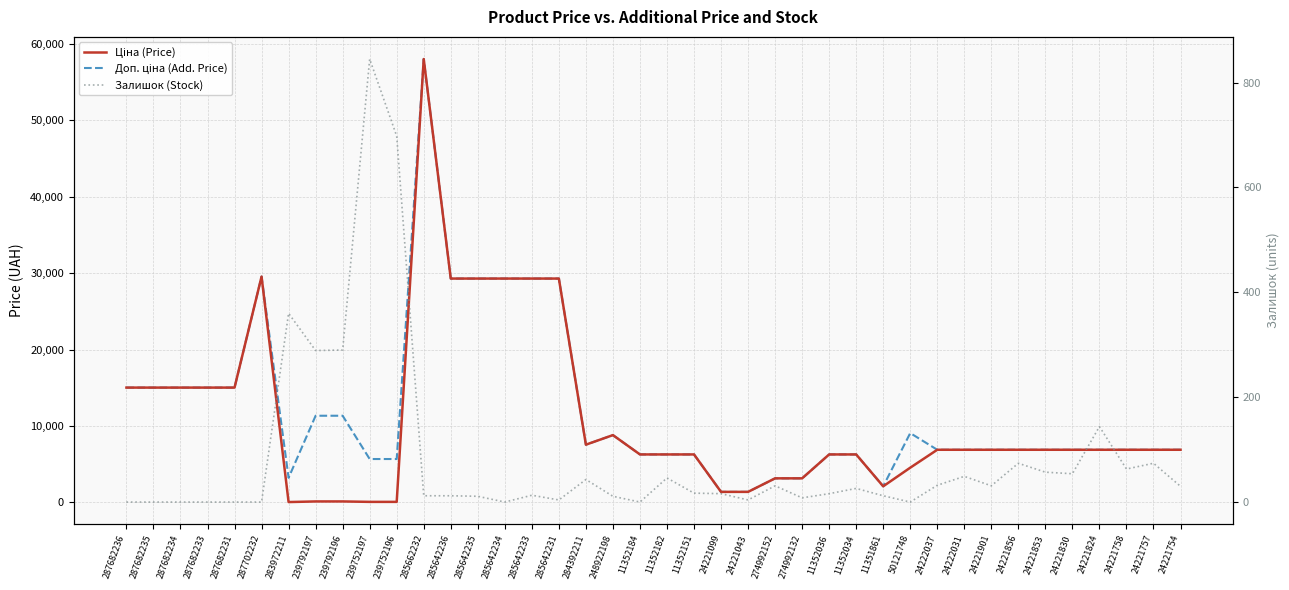

At how many categories does at least one series exceed 33957?

1